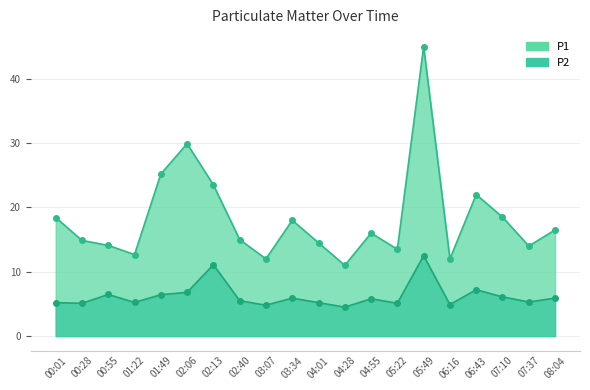

Reading left to right, transcribe all the data shown in this chart.

P1: 00:01=18.4	00:28=14.9	00:55=14.1	01:22=12.7	01:49=25.2	02:06=29.9	02:13=23.5	02:40=15.0	03:07=12.0	03:34=18.0	04:01=14.5	04:28=11.0	04:55=16.0	05:22=13.5	05:49=45.0	06:16=12.0	06:43=22.0	07:10=18.5	07:37=14.0	08:04=16.5
P2: 00:01=5.2	00:28=5.1	00:55=6.5	01:22=5.2	01:49=6.4	02:06=6.8	02:13=11.1	02:40=5.5	03:07=4.8	03:34=5.9	04:01=5.2	04:28=4.5	04:55=5.8	05:22=5.1	05:49=12.5	06:16=4.9	06:43=7.2	07:10=6.1	07:37=5.3	08:04=5.9